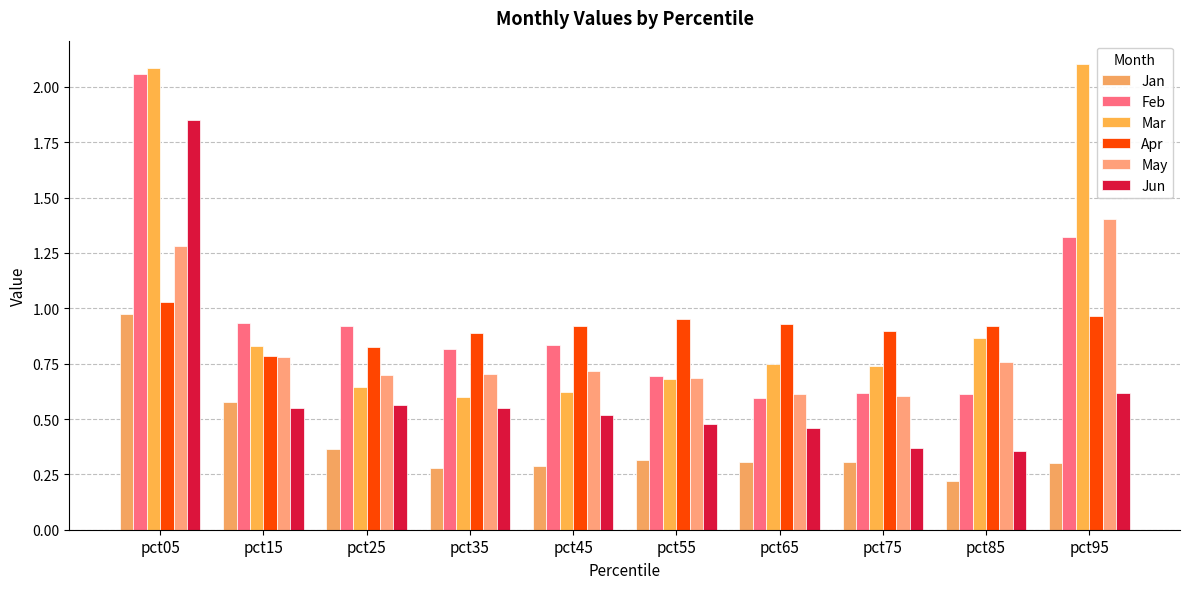

Between pct95 and pct85, which is larger?

pct95